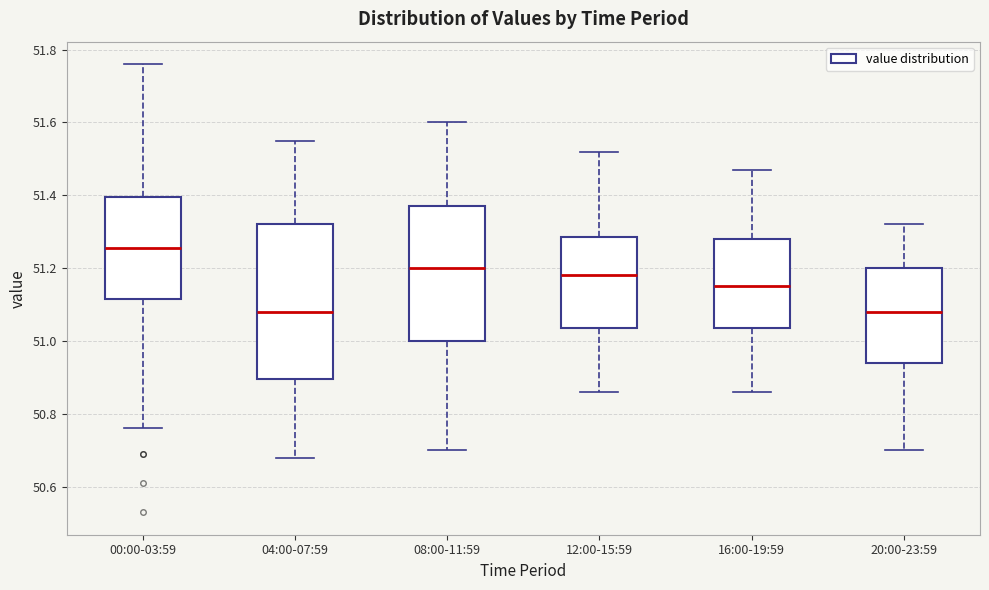

Where is the upper edge of the box for 04:00-07:59 on the y-axis? The values are not printed on the chart, so give them approximately, as read against the axis.

51.32